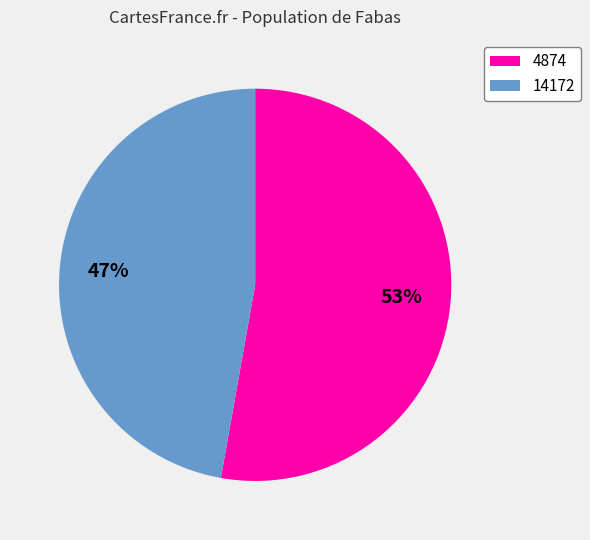

The 4874 slice represents 53% of the pie. True or false?

True